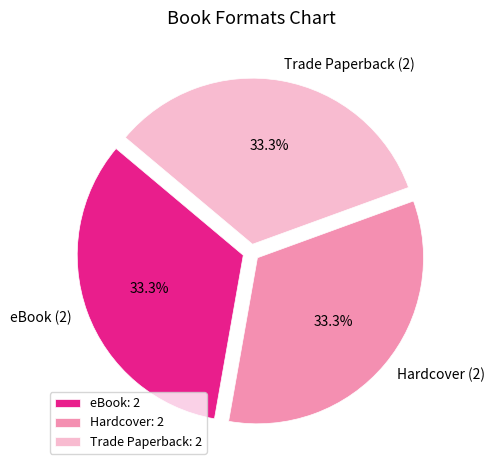

How many segments does this pie chart have?

3